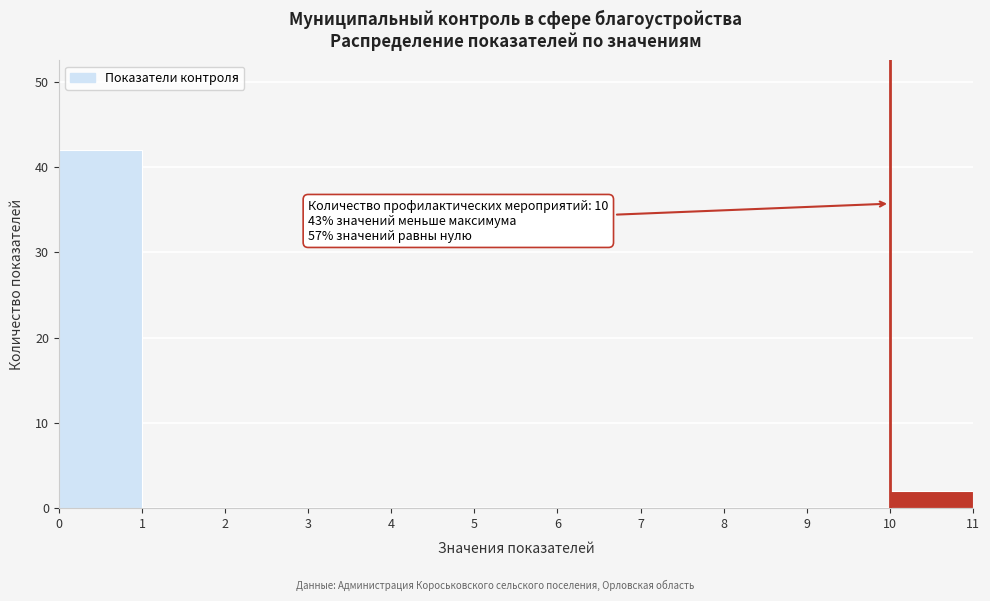

Which range on the x-axis has the tallest bar?

0 to 1